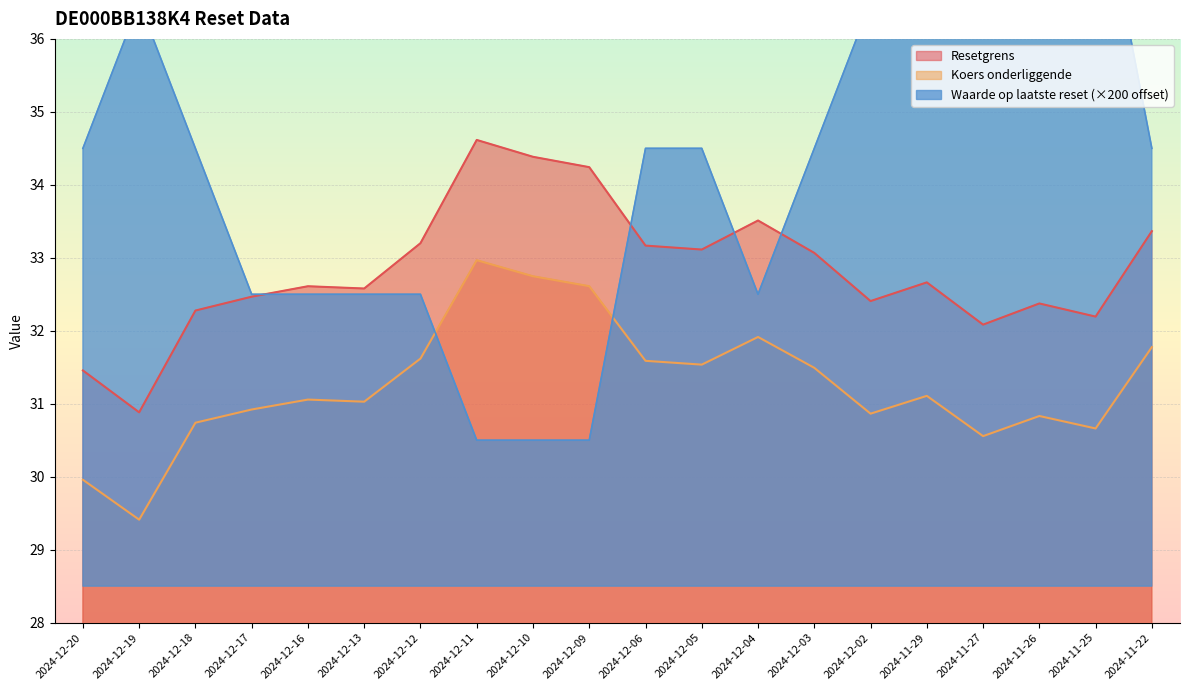

Rank the series at 2024-11-29 from lowest to highest value.

Koers onderliggende, Resetgrens, Waarde op laatste reset